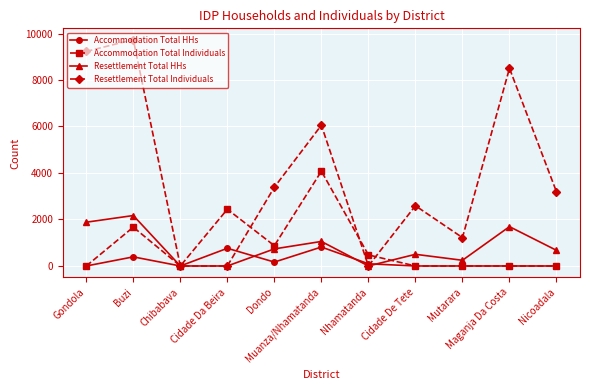

True or false: Accommodation Total HHs has more than 2 points higher than both neighbors.

True